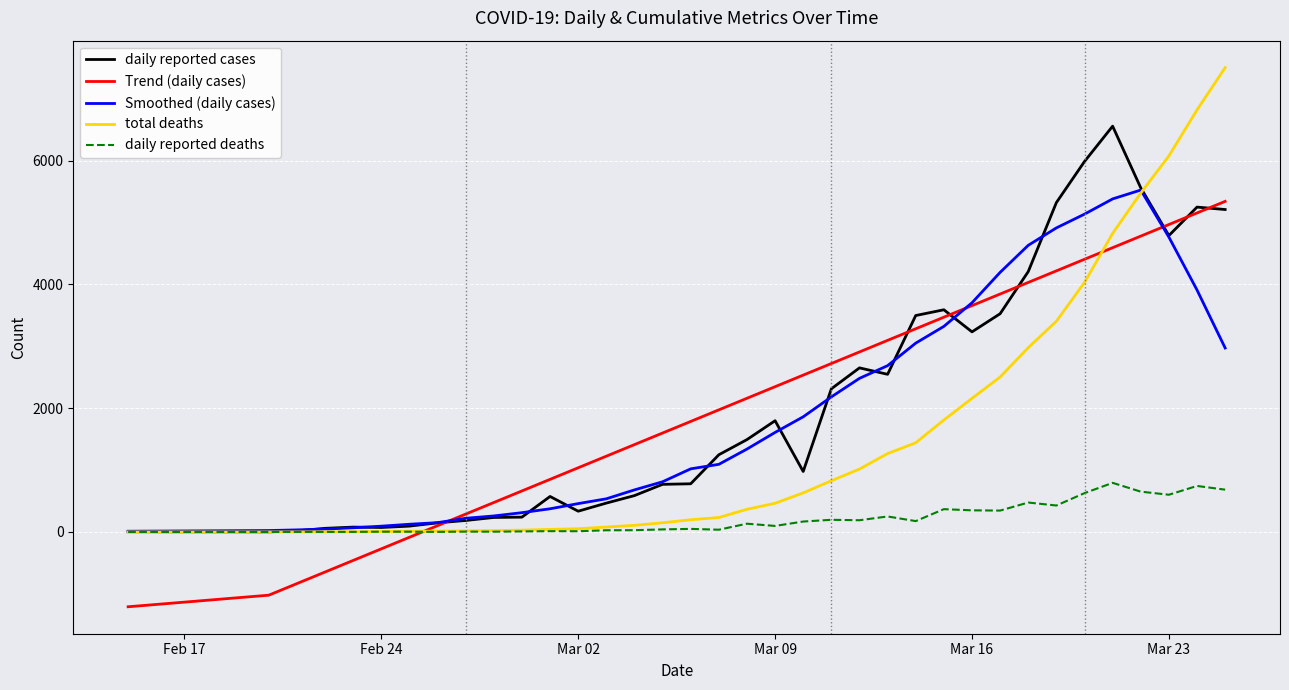

What is the smallest value displayed?

-1209.3